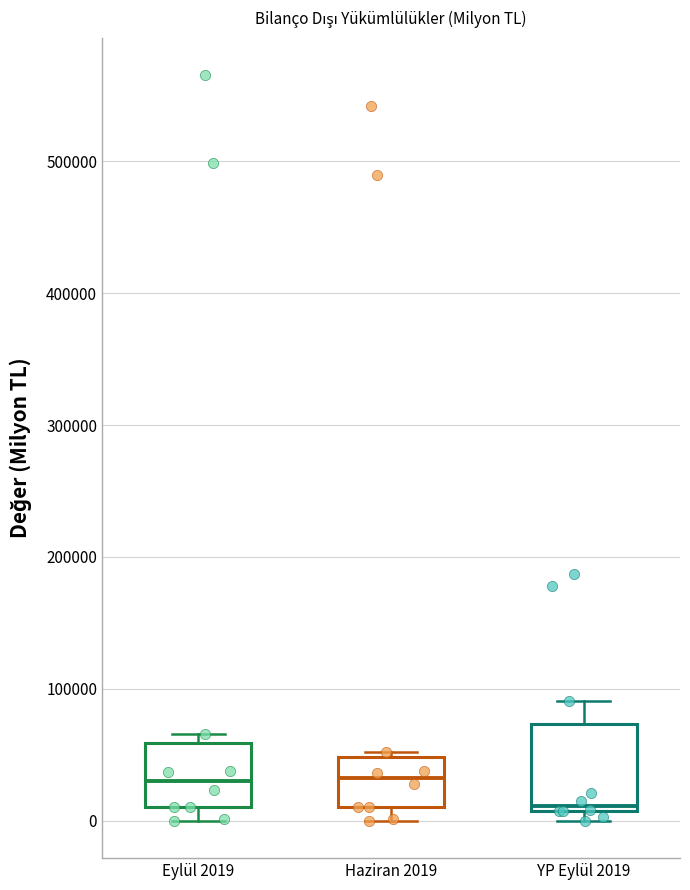

Where does the lower whisker of the box for Haziran 2019 end on the y-axis? The values are not printed on the chart, so give them approximately, as read against the axis.

0